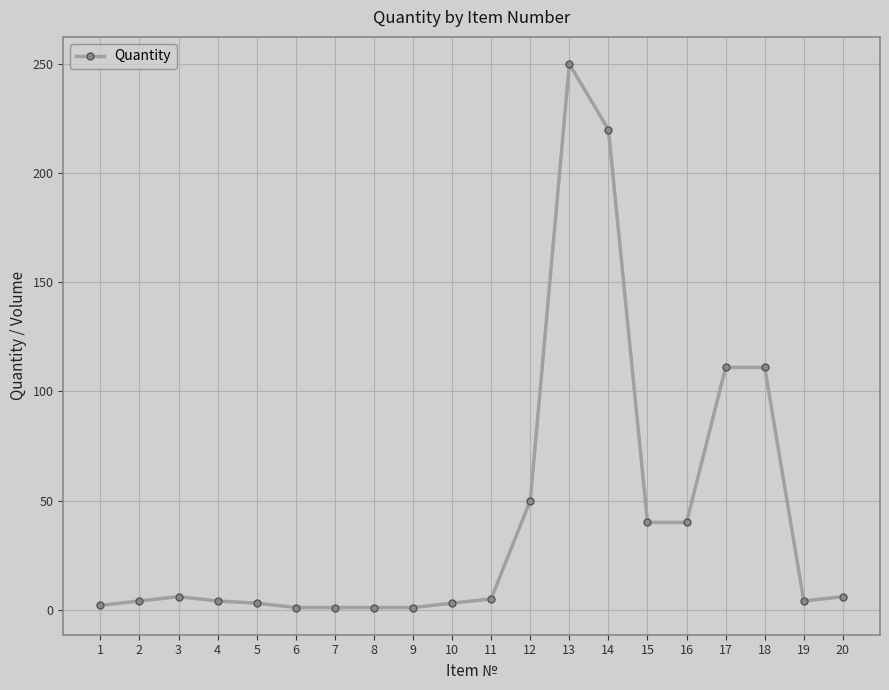

The value at 10 is 3. True or false?

True